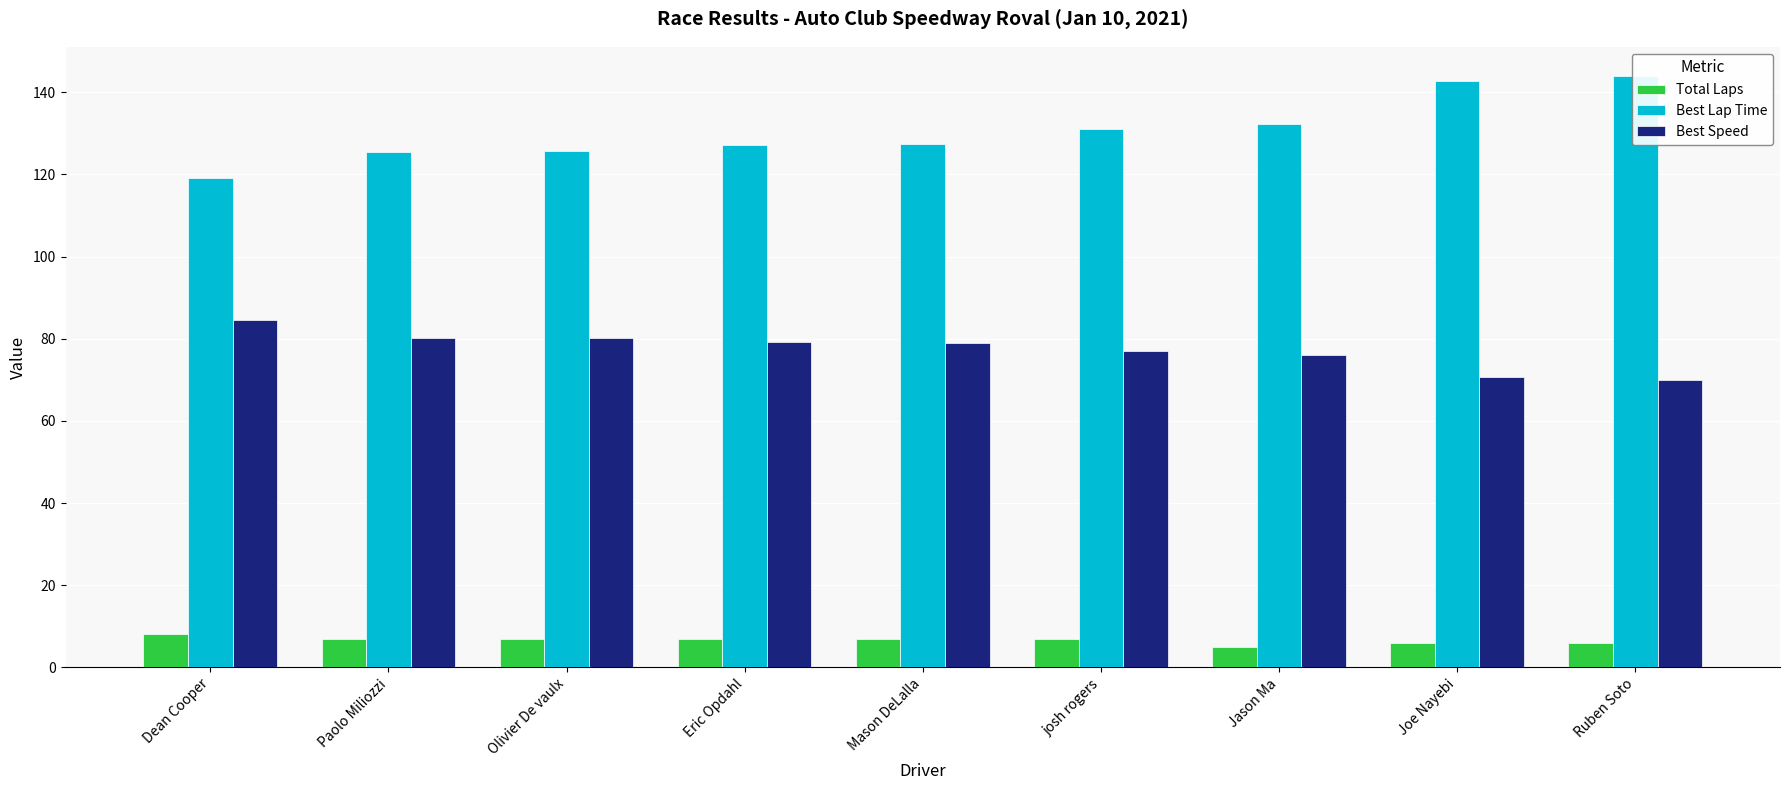

Reading left to right, transcribe all the data shown in this chart.

Total Laps: 8.0	7.0	7.0	7.0	7.0	7.0	5.0	6.0	6.0
Best Lap Time: 119.3	125.6	125.8	127.2	127.5	131.1	132.4	142.7	143.9
Best Speed: 84.5	80.3	80.1	79.3	79.0	76.9	76.1	70.6	70.1